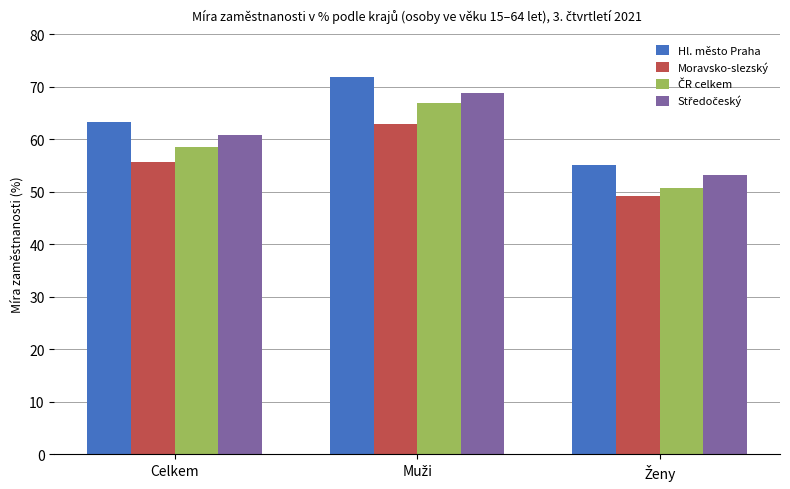

Read the Moravsko-slezský value at Celkem.

55.7